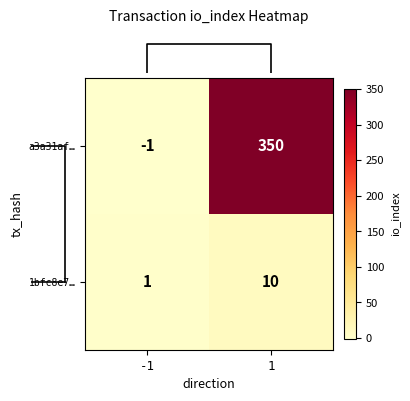

Reading right to left, extract all data points from this chart.

a3a31af…: 350	-1
1bfc8e7…: 10	1